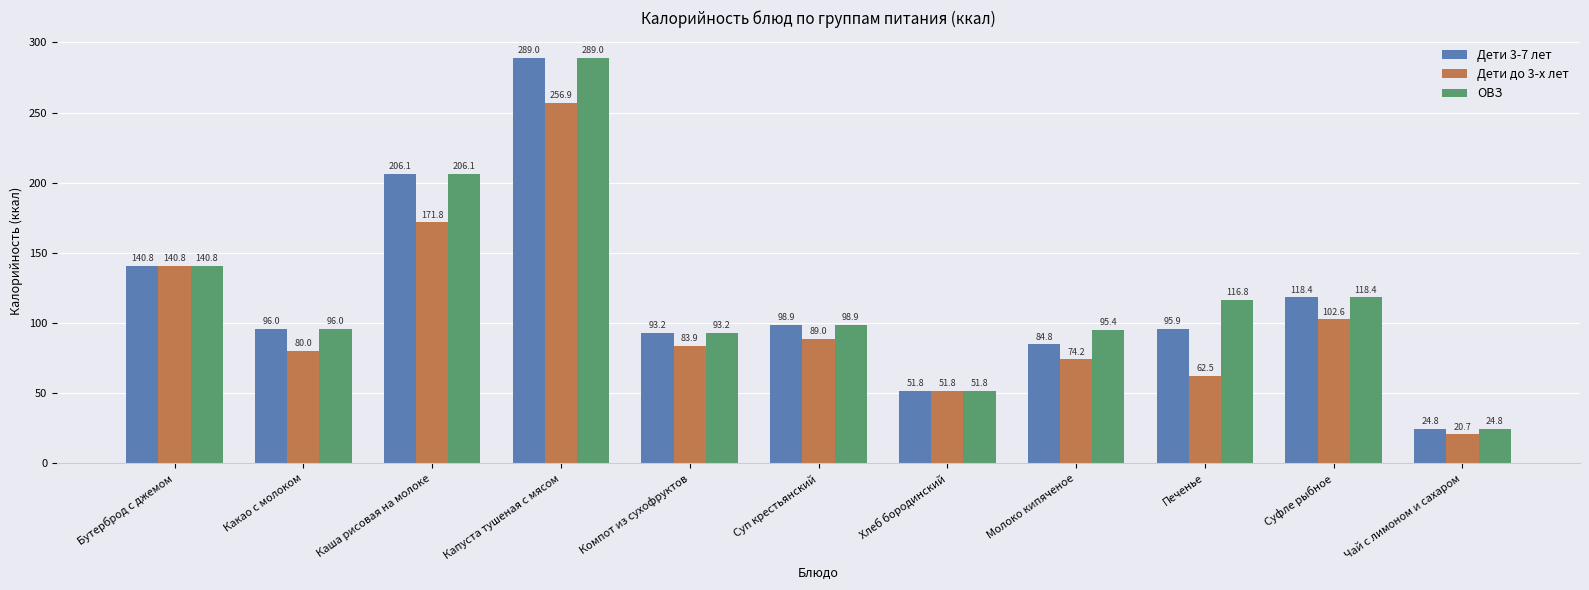

What is the average value of the Дети до 3-х лет series?

103.1